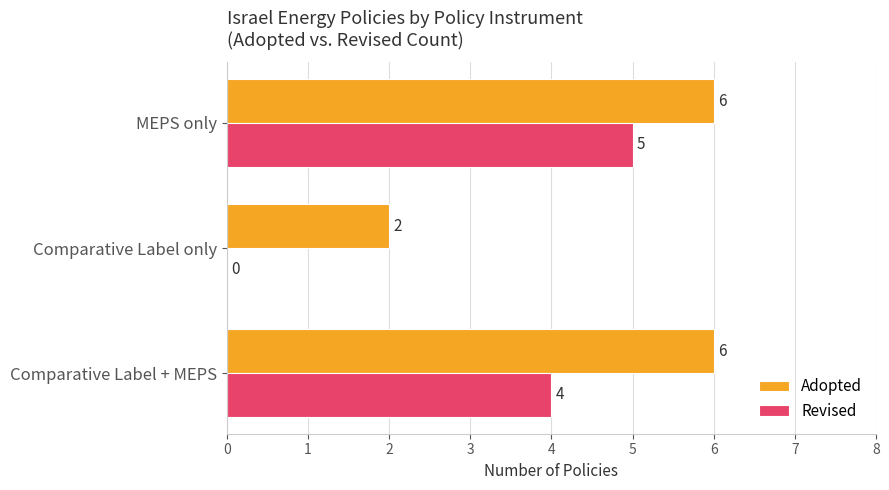

What is the average value of the Adopted series?

5